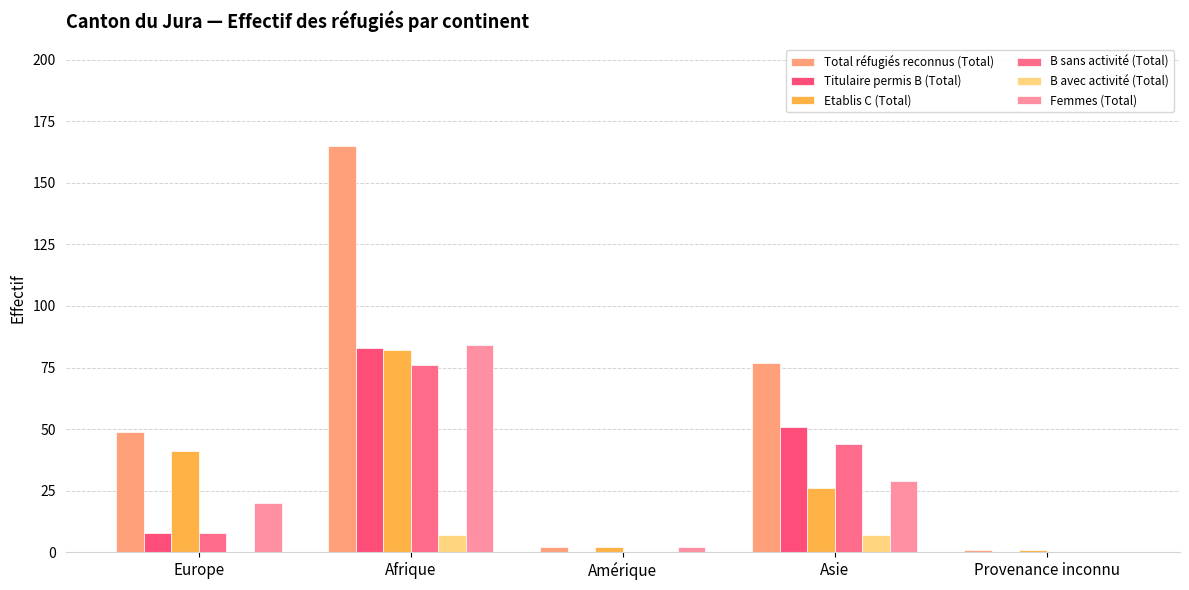

Are the bars horizontal?

No